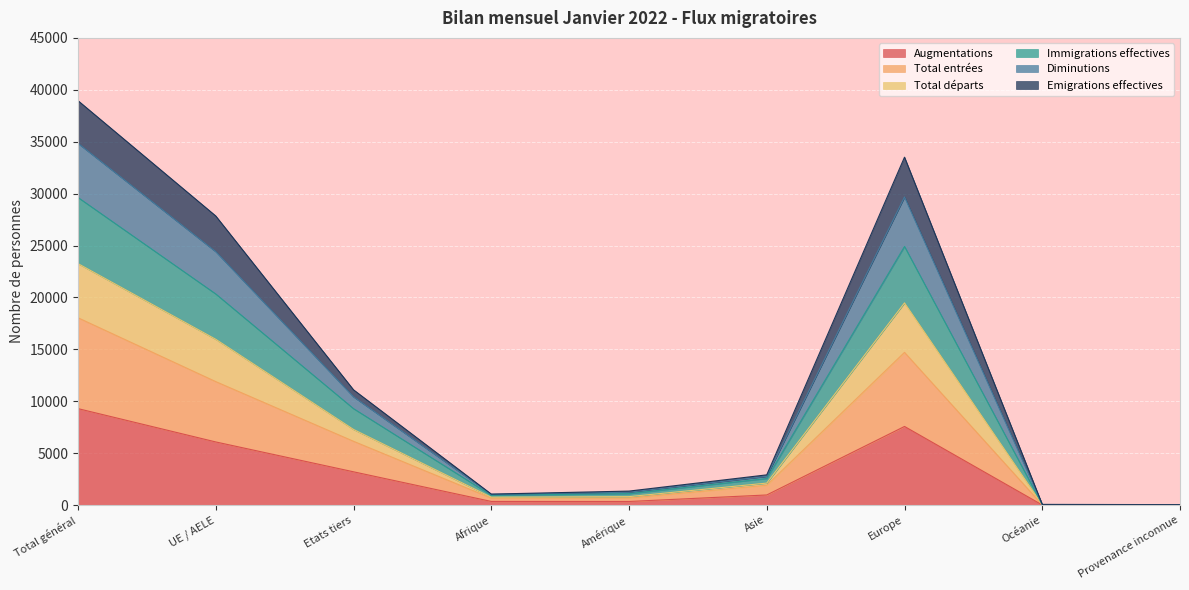

Does the chart display data point markers on the line(s)?

No